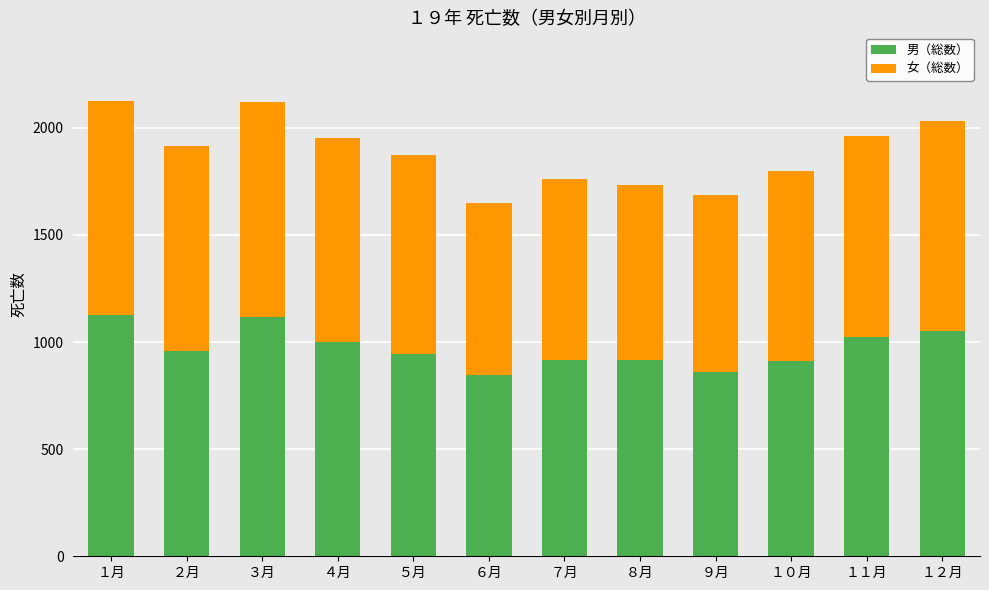

What is the lowest value of the 男（総数） series?

847